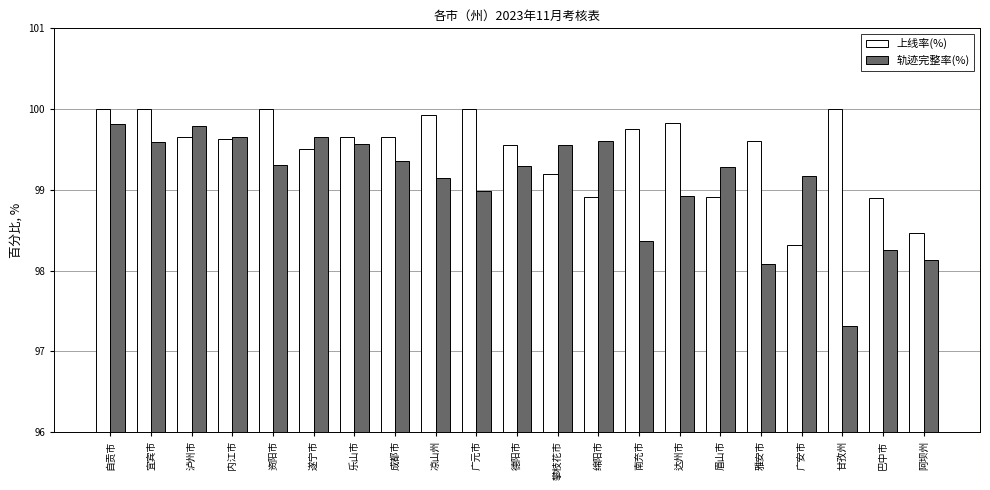

Is it true that 上线率(%) equals 100.0 at 自贡市?

True